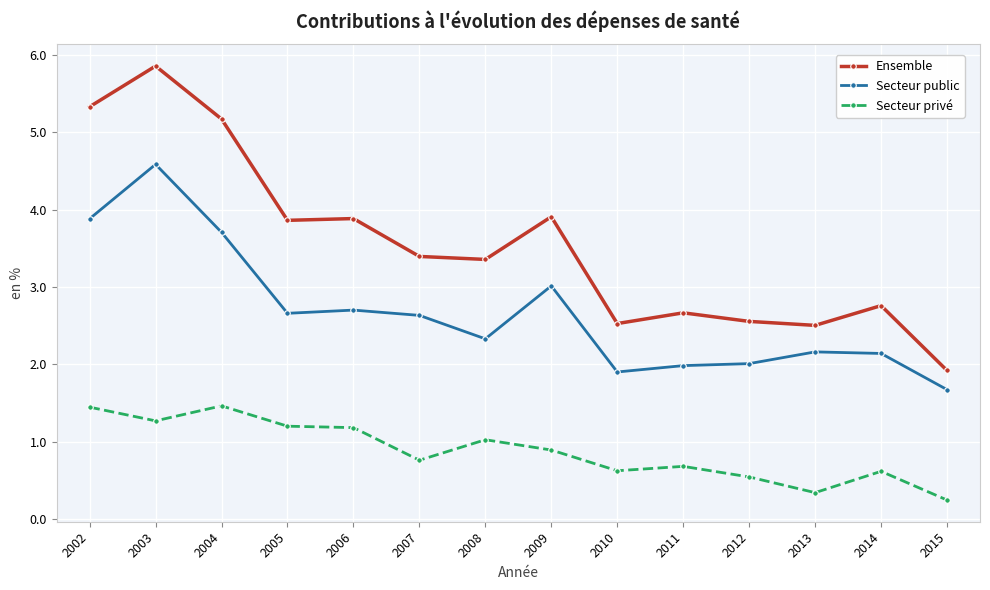

What is the lowest value of the Ensemble series?

1.9